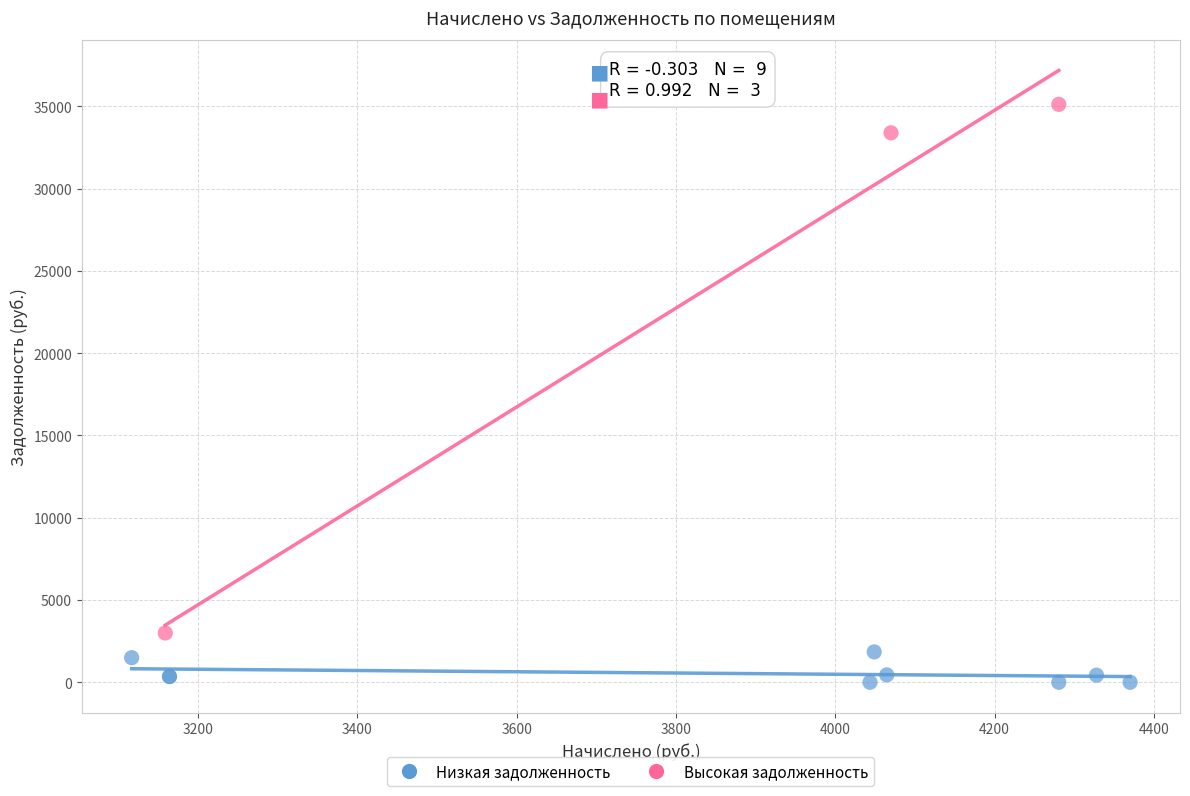

Which series has the widest spread of Y values?

Высокая задолженность